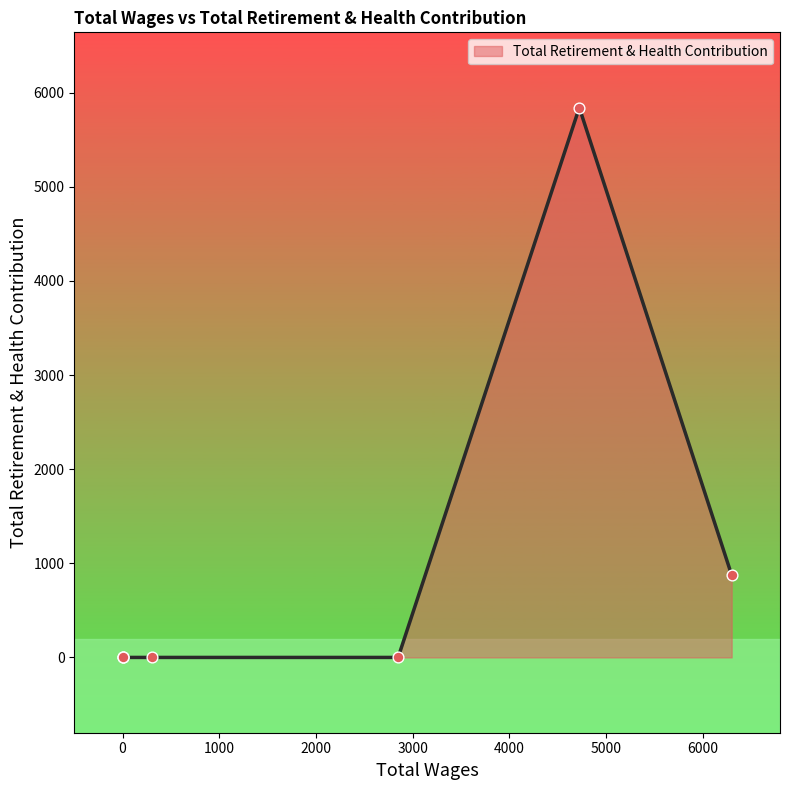

Between 0.0 and 4724.0, which is larger?

4724.0